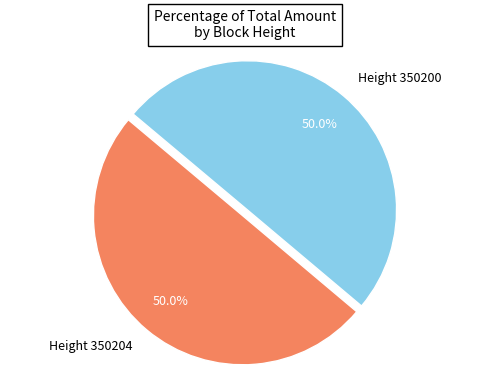

Approximately how many times larger is the value at Height 350204 compared to Height 350200?

1.0